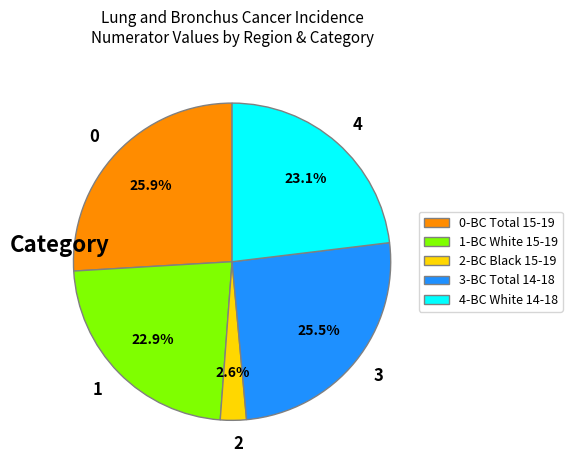

Does 1 account for over 50% of the chart?

No